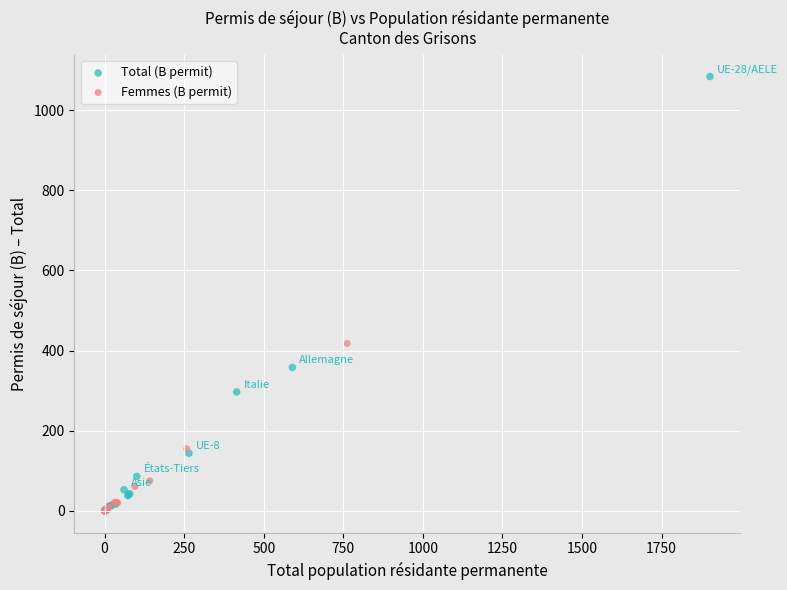

Which series has the widest spread of Y values?

Total (B permit)